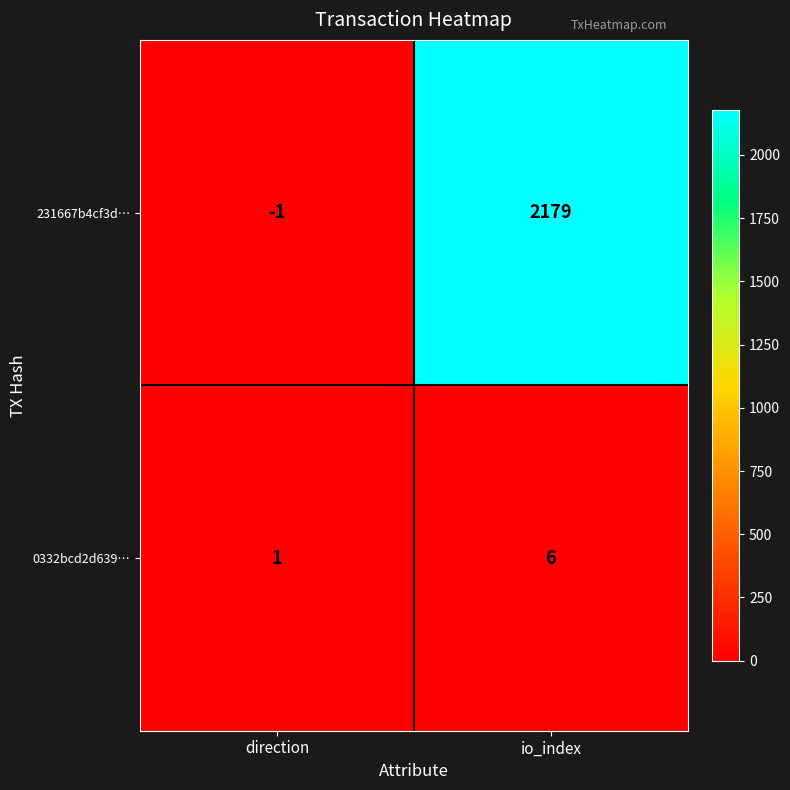

Which series has the largest total across all categories?

231667b4cf3d…